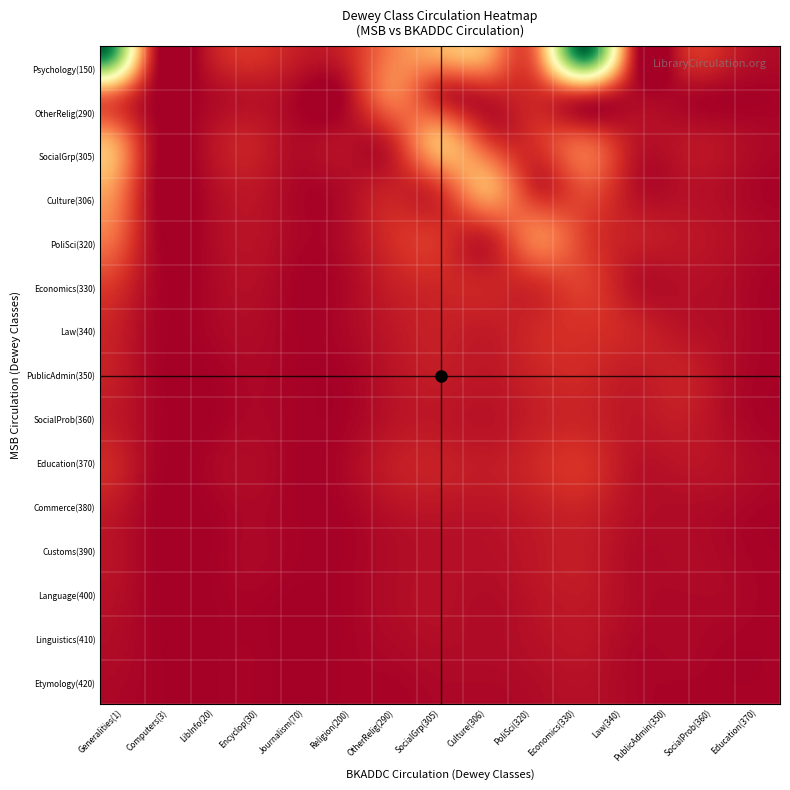

Which has a higher value, 340 or 320?

340